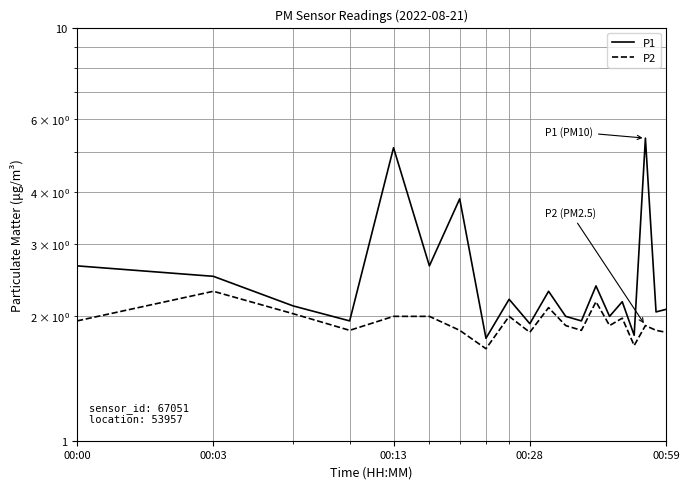

What is the spread (max minus min) of values at 00:59?

0.2